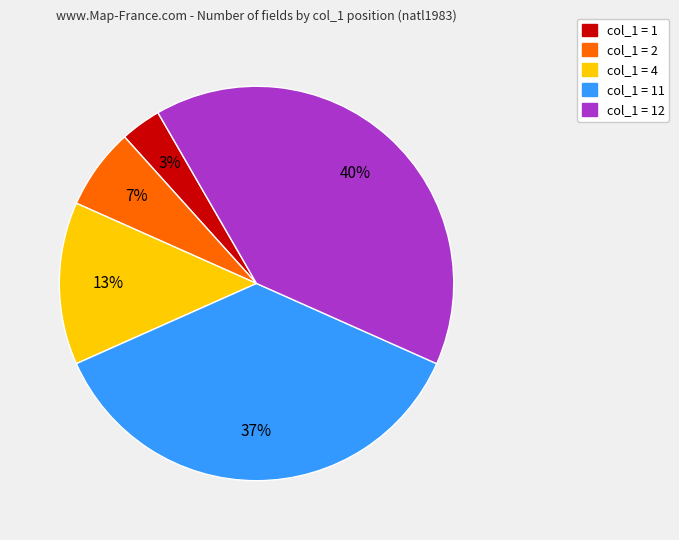

Is there a majority slice in this chart?

No